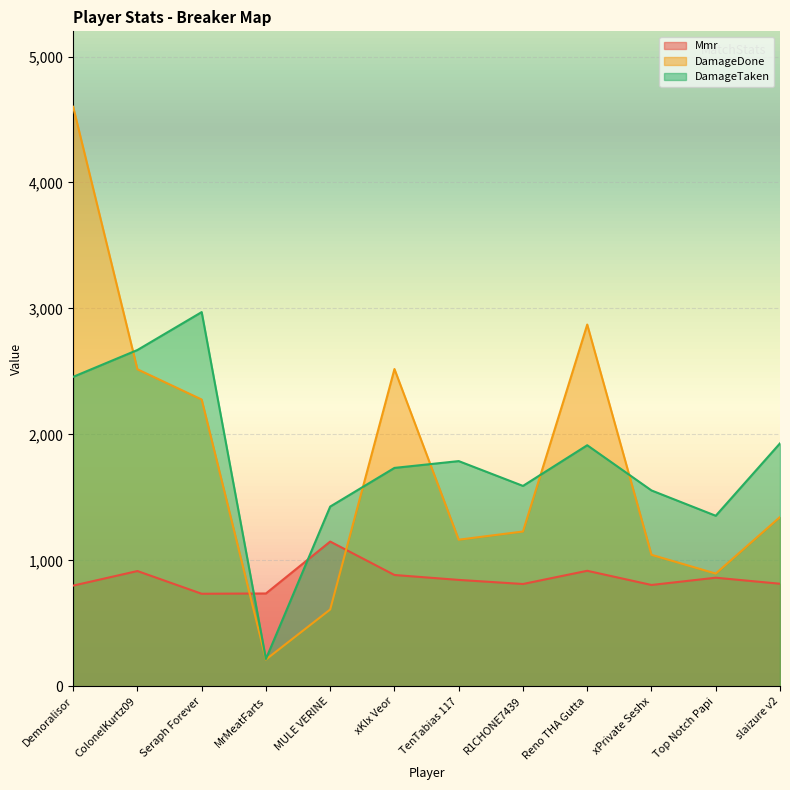

Where do DamageDone and Mmr first cross each other?

Seraph Forever and MrMeatFarts